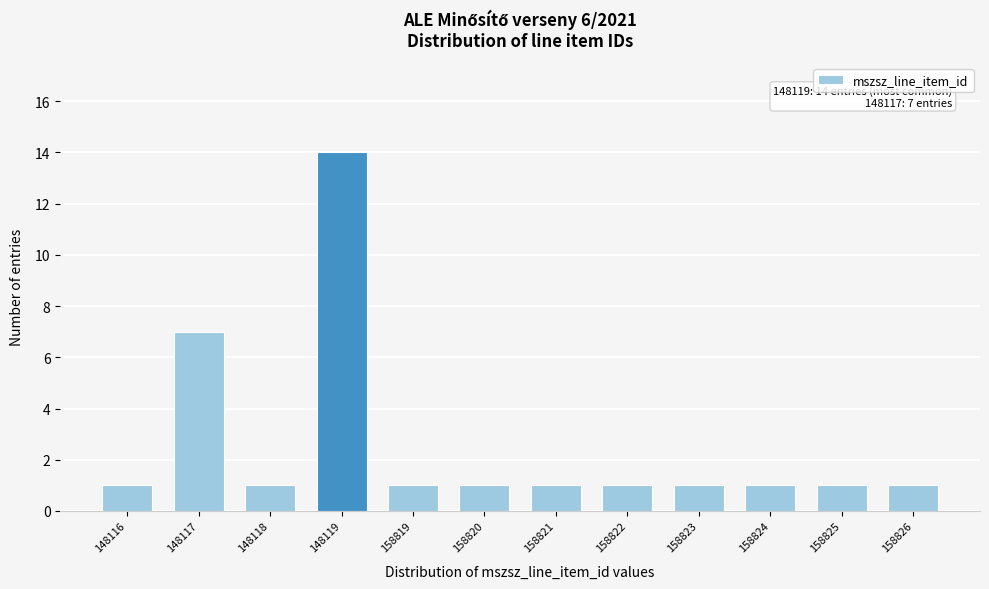

Reading left to right, transcribe all the data shown in this chart.

148116=1	148117=7	148118=1	148119=14	158819=1	158820=1	158821=1	158822=1	158823=1	158824=1	158825=1	158826=1